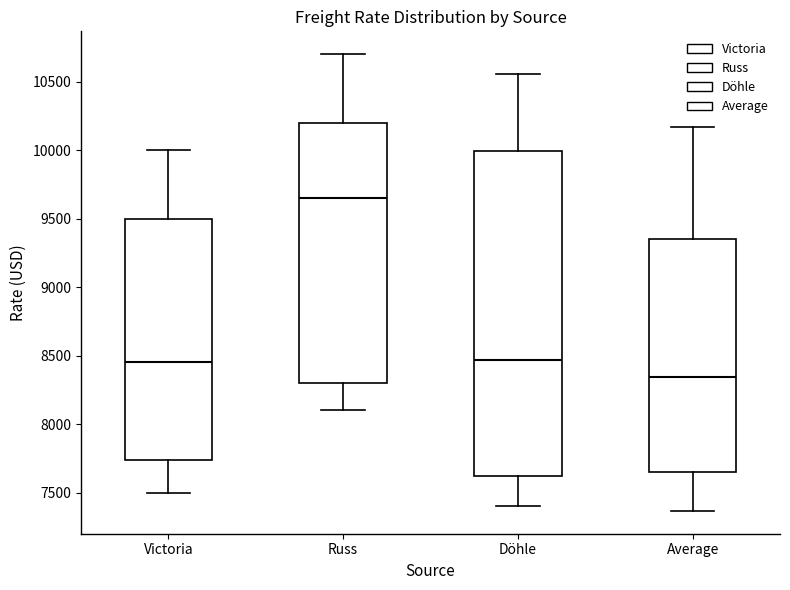

Reading left to right, read every box against the y-axis: the position of its median line, the range the box covers, and the ends of its whiskers. The values are not printed on the chart, so give them approximately, as read against the axis.

Victoria: median 8450, box 7750 to 9500, whiskers 7500 to 10000
Russ: median 9650, box 8300 to 10200, whiskers 8100 to 10700
Döhle: median 8450, box 7600 to 10000, whiskers 7400 to 10550
Average: median 8350, box 7650 to 9350, whiskers 7350 to 10150